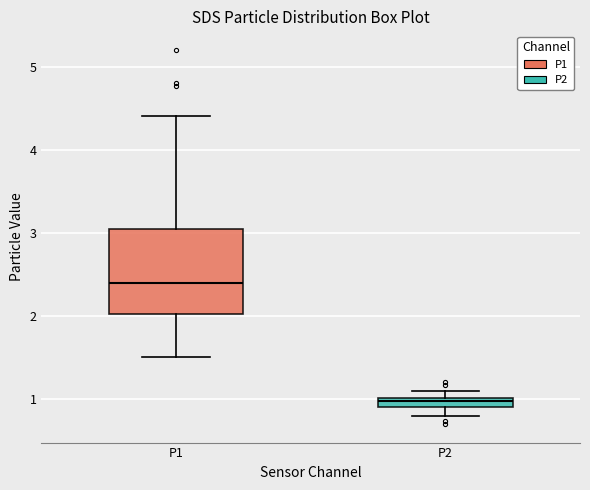

Where does the lower whisker of the box for P1 end on the y-axis? The values are not printed on the chart, so give them approximately, as read against the axis.

1.5